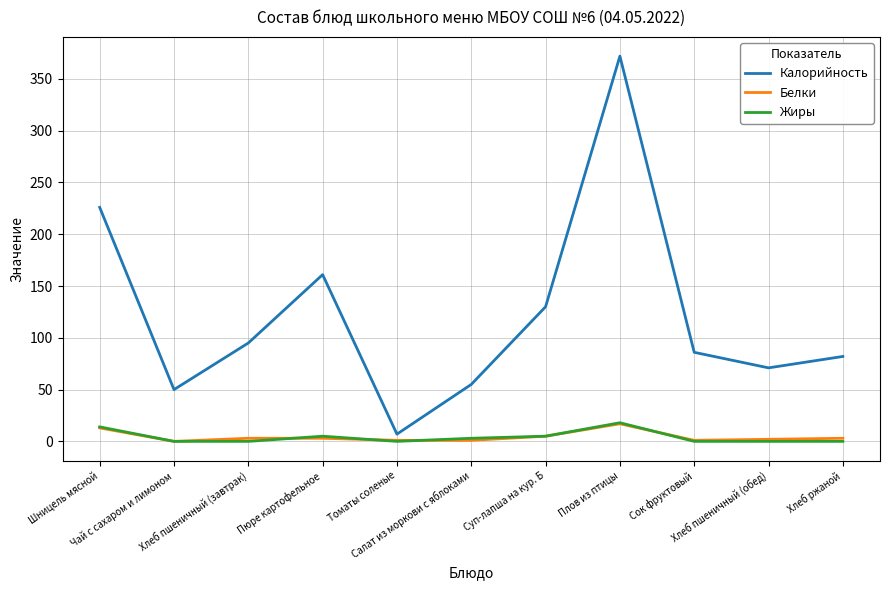

What is the maximum value for Белки?

17